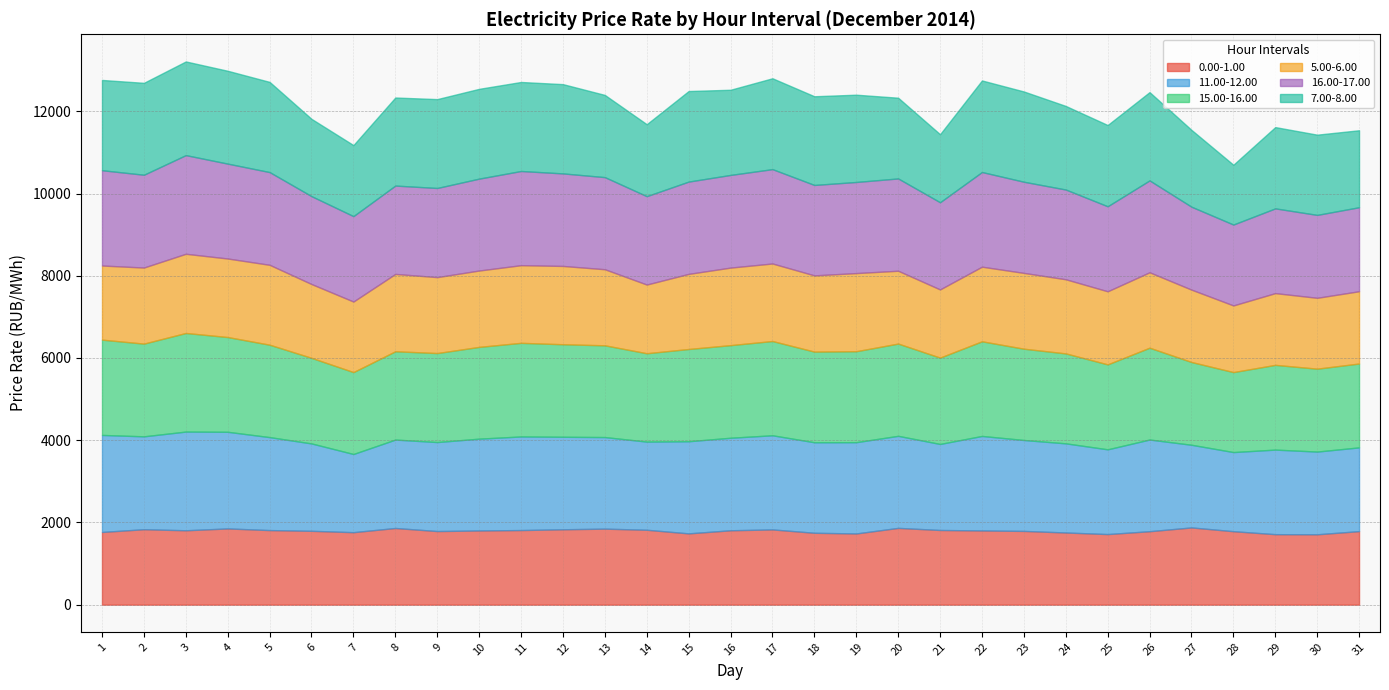

What is the difference between the 5.00-6.00 values at 29 and 25?

32.5